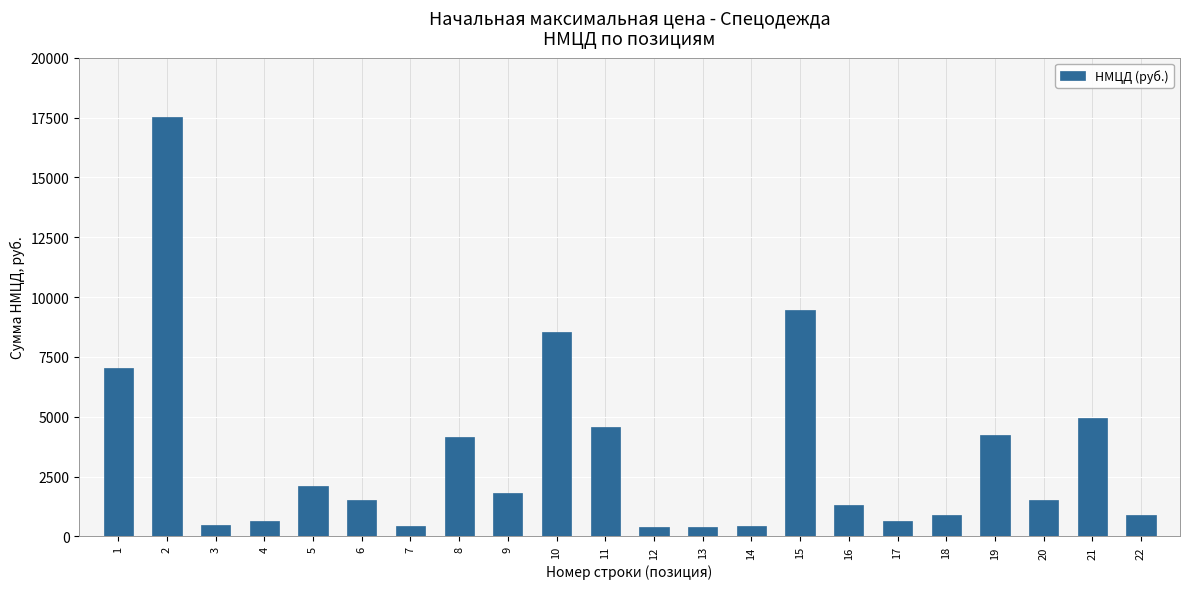

Which has a higher value, 10 or 5?

10